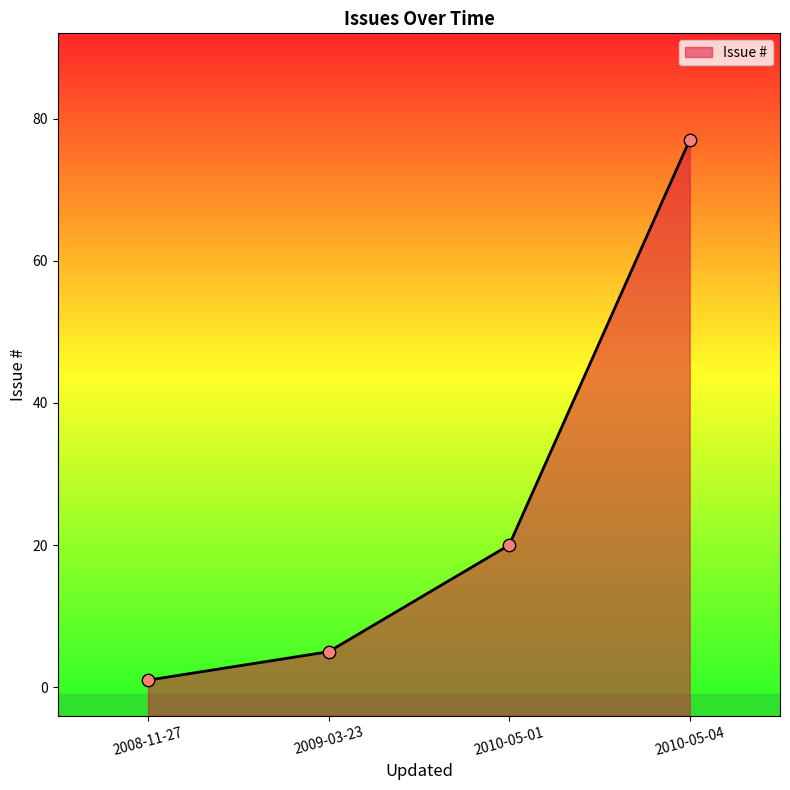

What is the change in value from 2010-05-01 to 2008-11-27?

-19